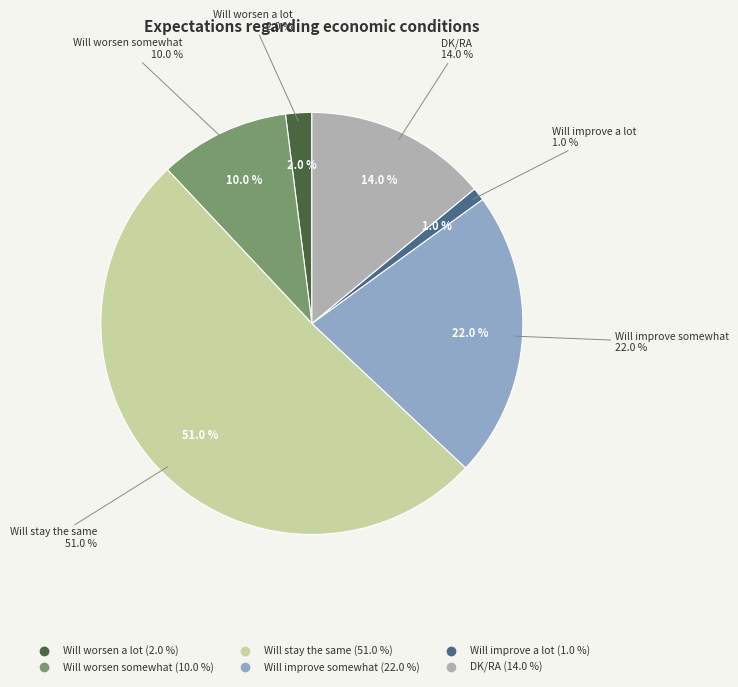

To the nearest percent, what is the average slice percentage?

17%